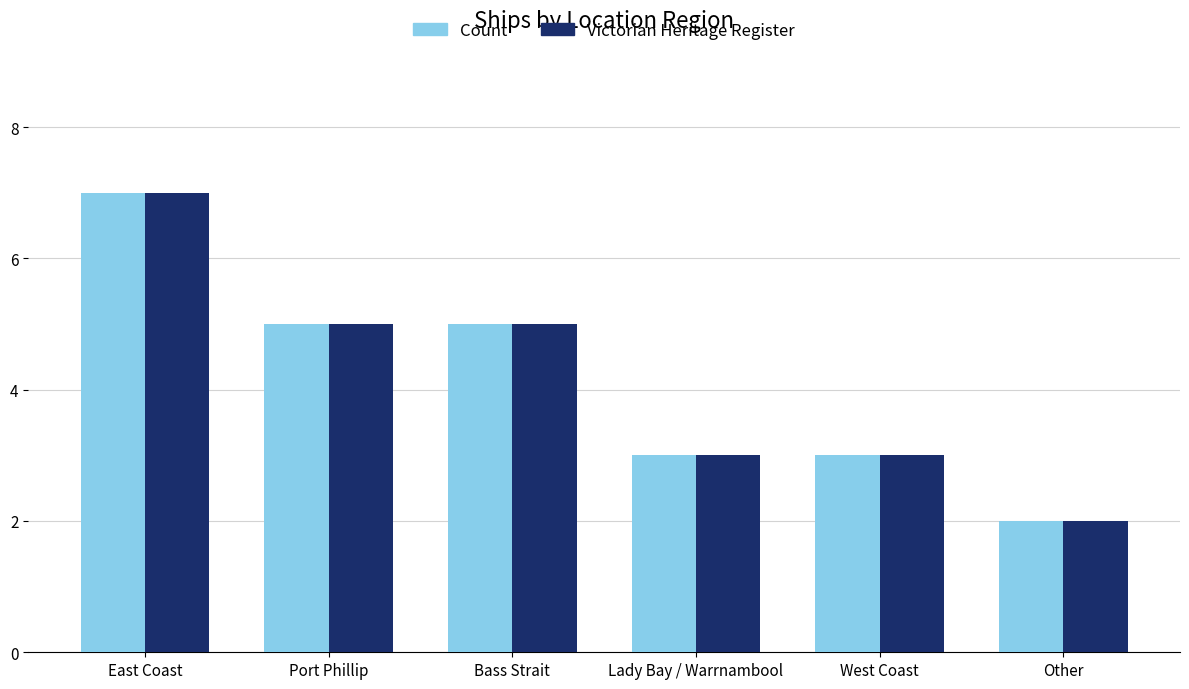

At which category is the sum across all series the highest?

East Coast